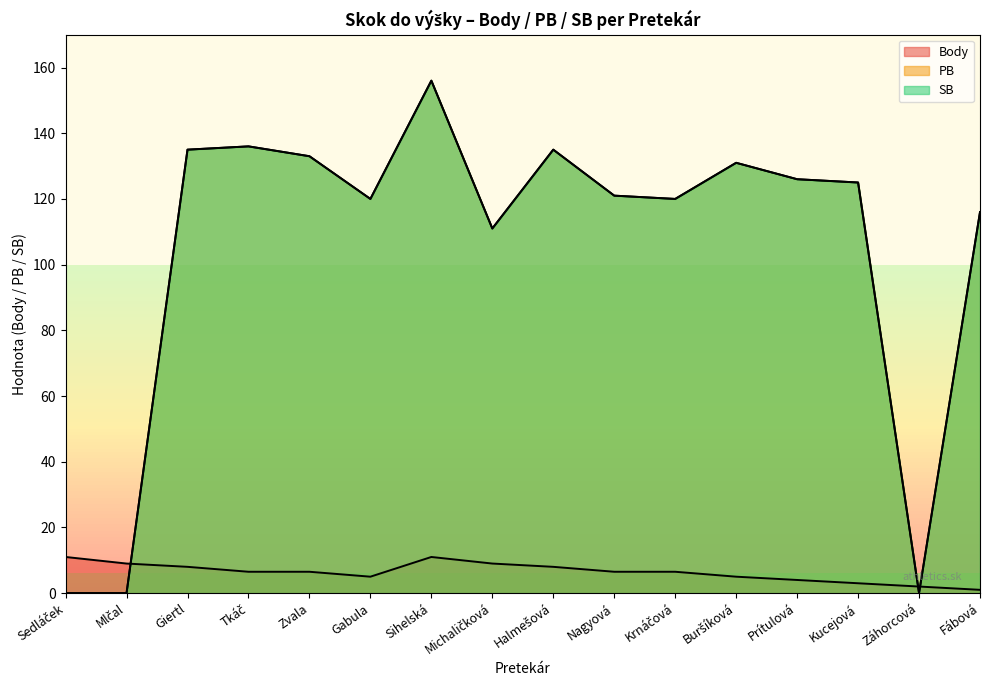

What is the average value of the Body series?

6.4